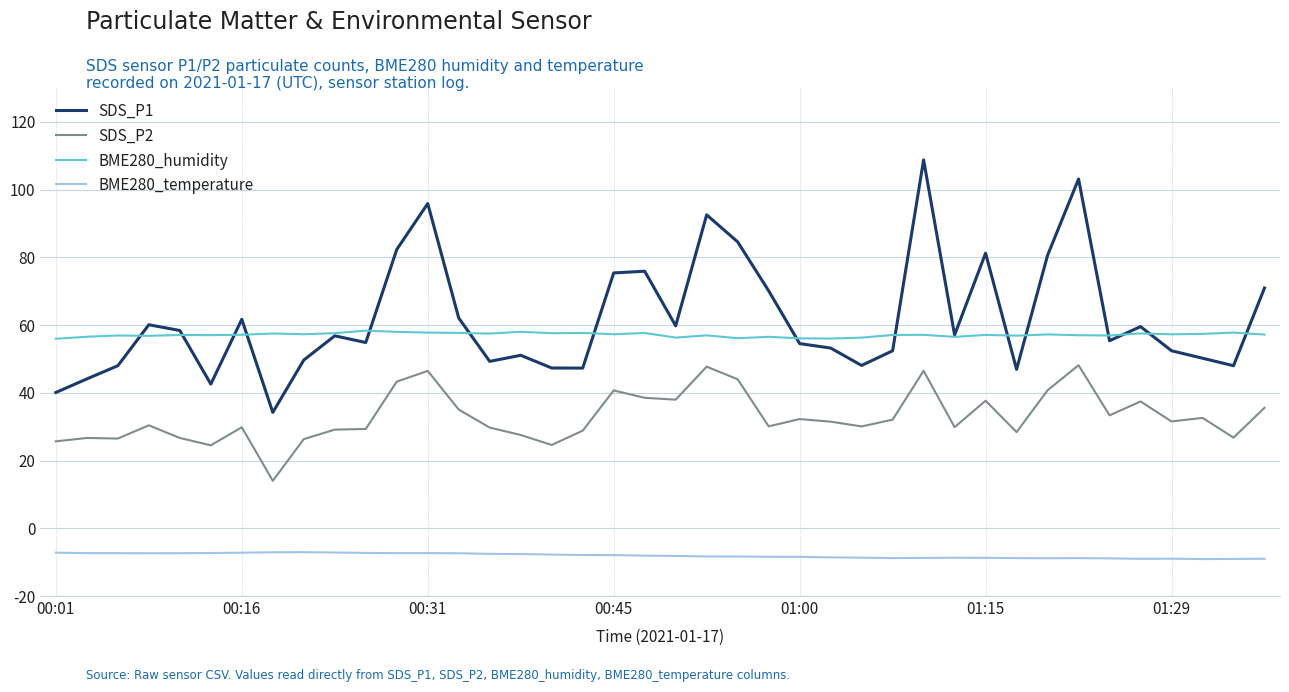

How many lines are shown in the chart?

4